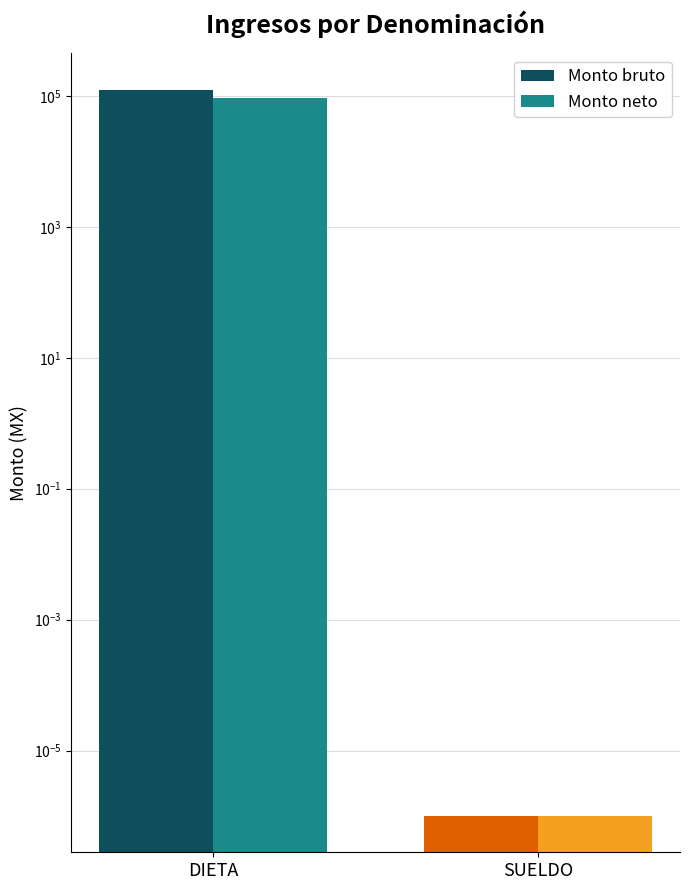

What is the label of the 1st bar from the right?

SUELDO